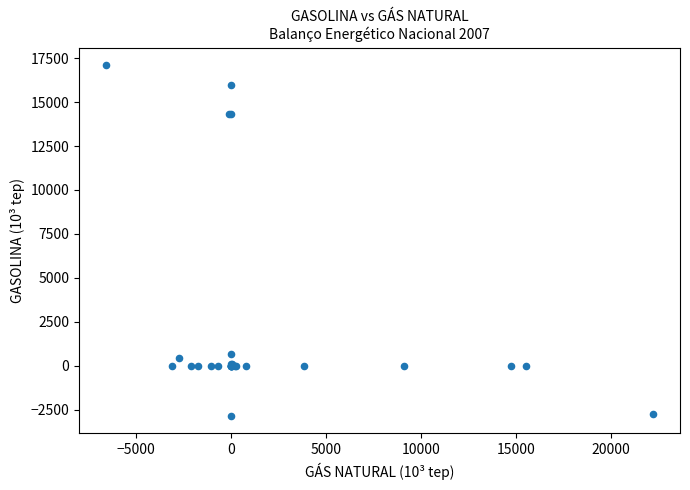

What Y value in the scatter plot is closest to 7121?

684.2